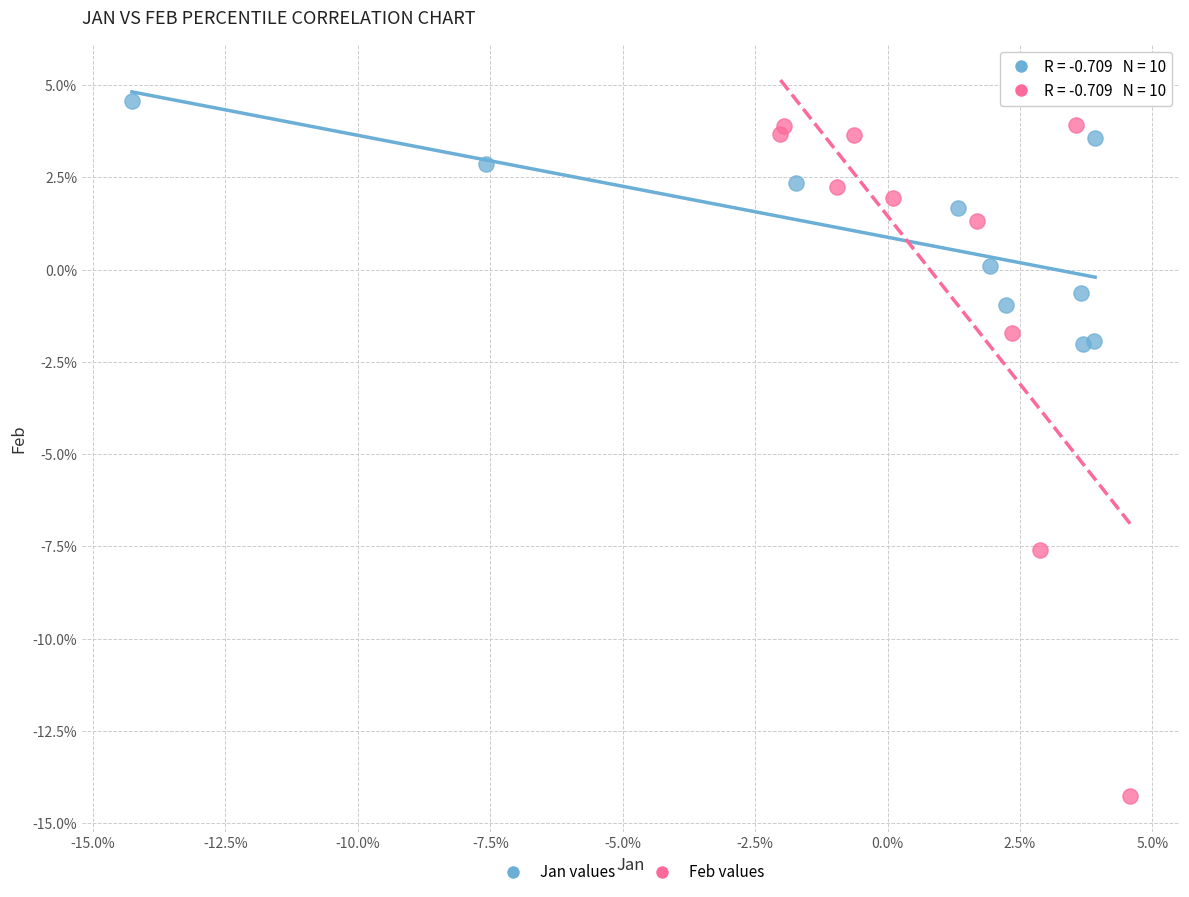

What are all the series names shown in the legend?

Jan values, Feb values